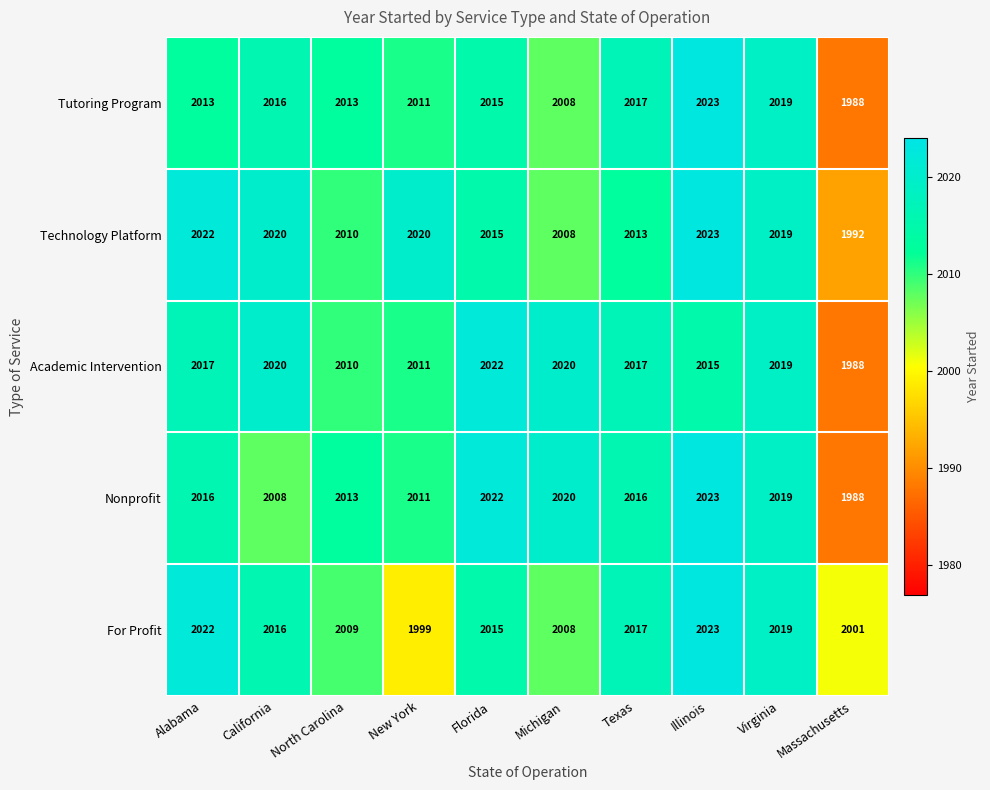

What is the highest value of the Nonprofit series?

2023